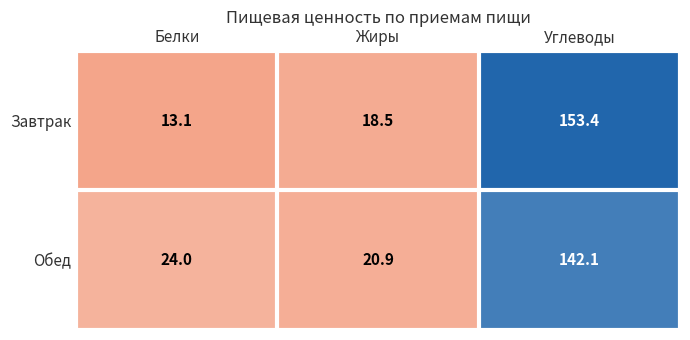

Which series changed the most between Белки and Углеводы?

Завтрак